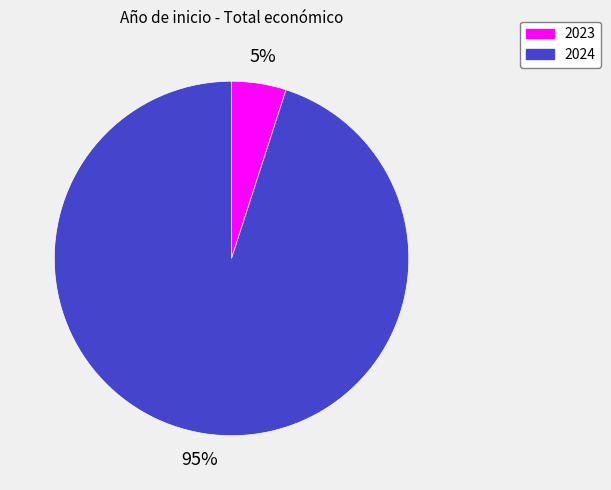

Is there a majority slice in this chart?

Yes